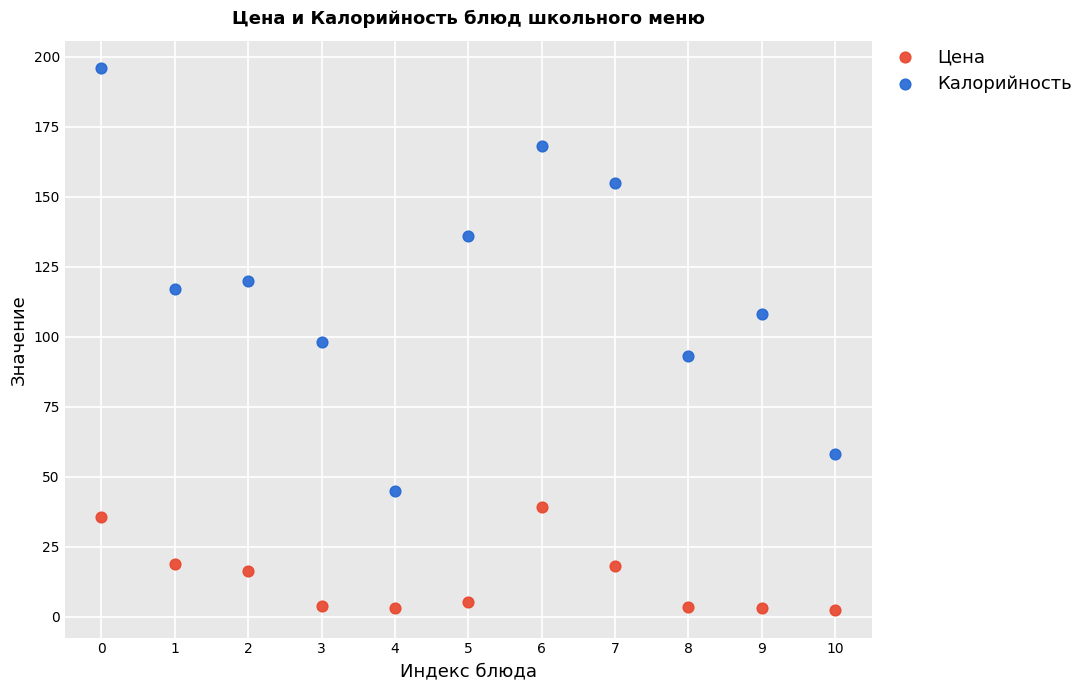

Which series contains the highest Y value?

Калорийность